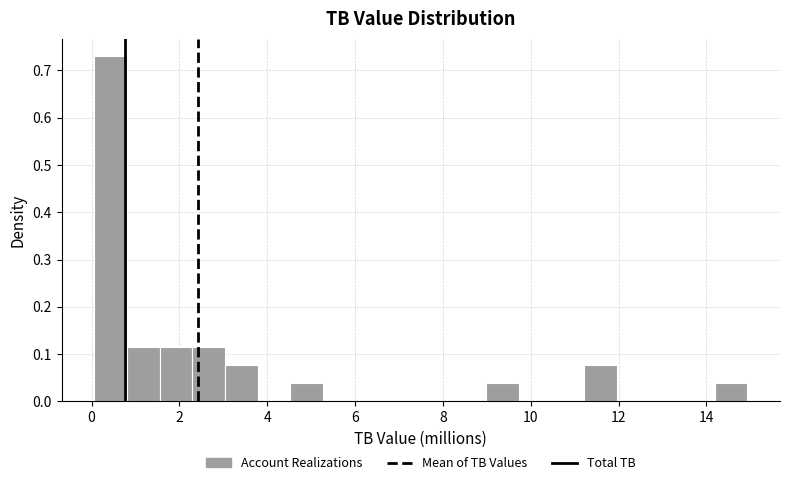

Read against the x-axis, roughly where is the centre of the tallest bar?

0.4